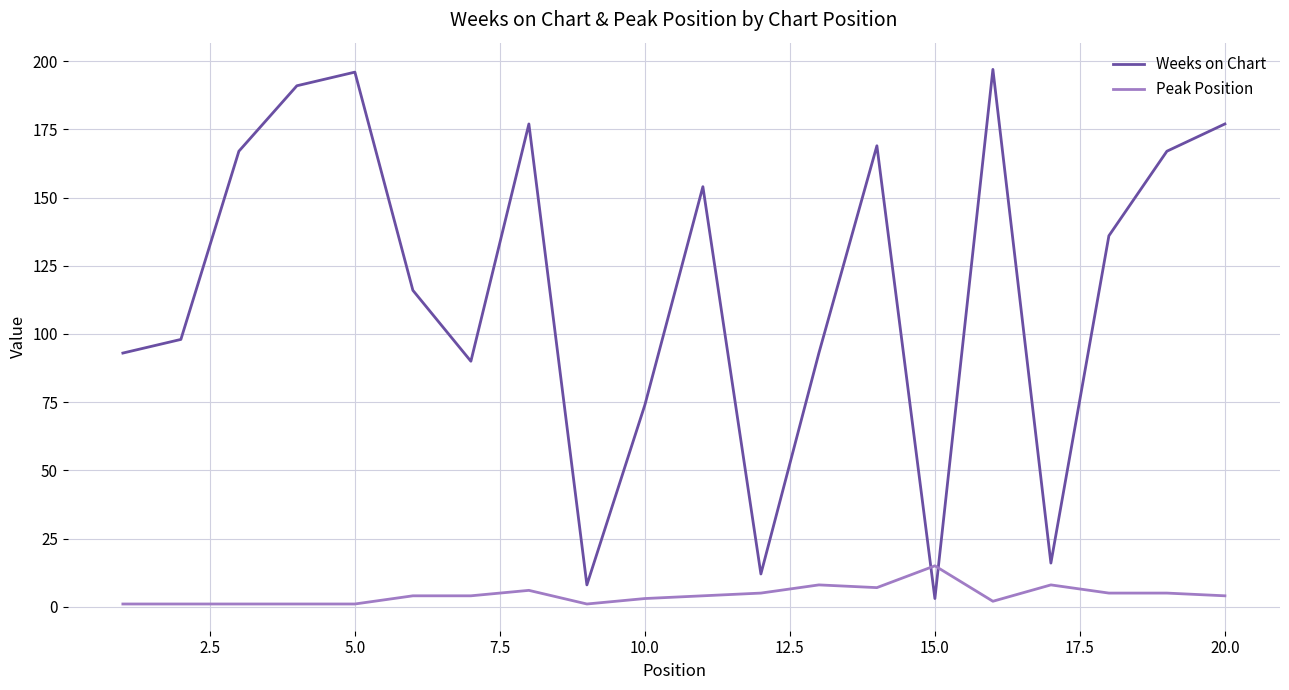

How many times do Weeks on Chart and Peak Position cross each other?

2